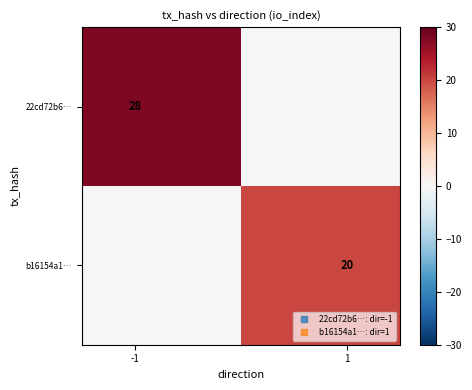

What is the highest value of the b16154a1… series?

20